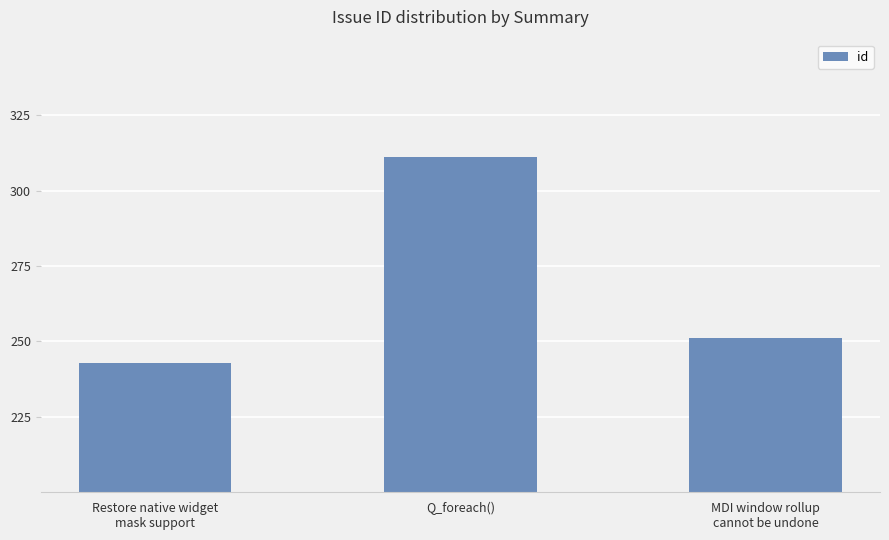

Where does the data first go above 251?

Q_foreach()